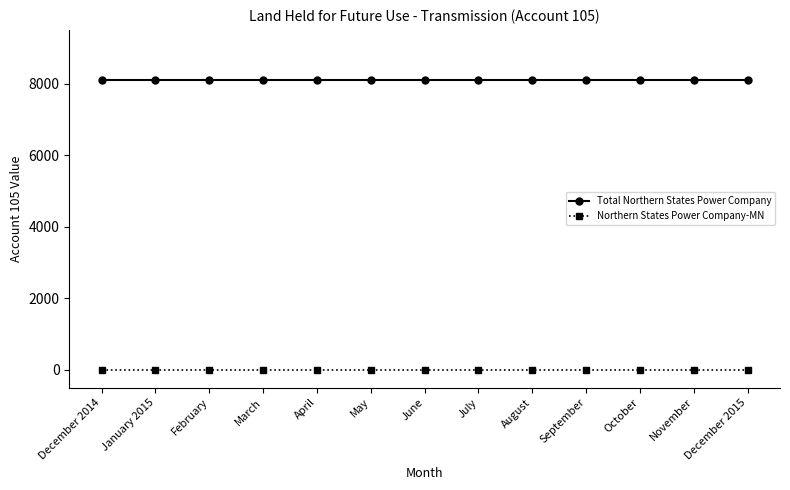

What is the label of the 5th point from the left?

April